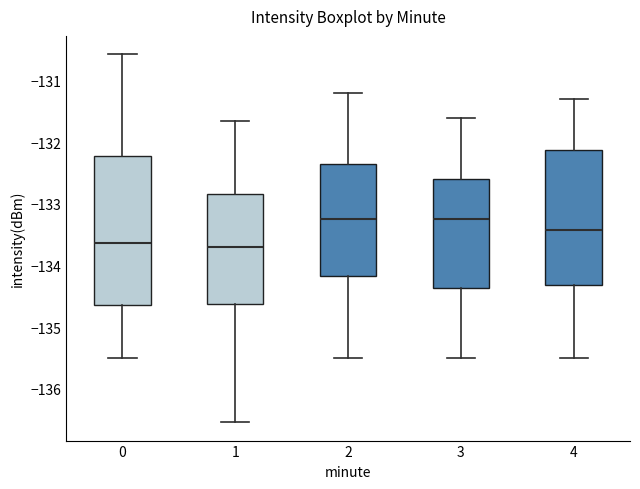

Reading left to right, read every box against the y-axis: the position of its median line, the range the box covers, and the ends of its whiskers. The values are not printed on the chart, so give them approximately, as read against the axis.

0: median -133.6, box -134.6 to -132.2, whiskers -135.5 to -130.6
1: median -133.7, box -134.6 to -132.8, whiskers -136.5 to -131.7
2: median -133.2, box -134.2 to -132.3, whiskers -135.5 to -131.2
3: median -133.2, box -134.4 to -132.6, whiskers -135.5 to -131.6
4: median -133.4, box -134.3 to -132.1, whiskers -135.5 to -131.3